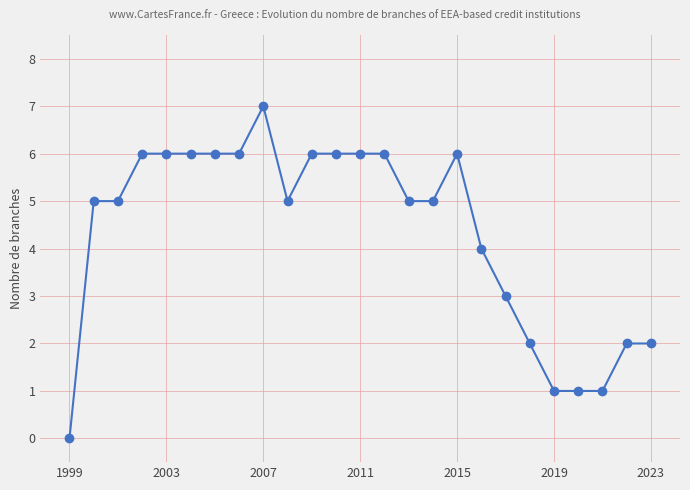

What is the maximum value shown in the chart?

7